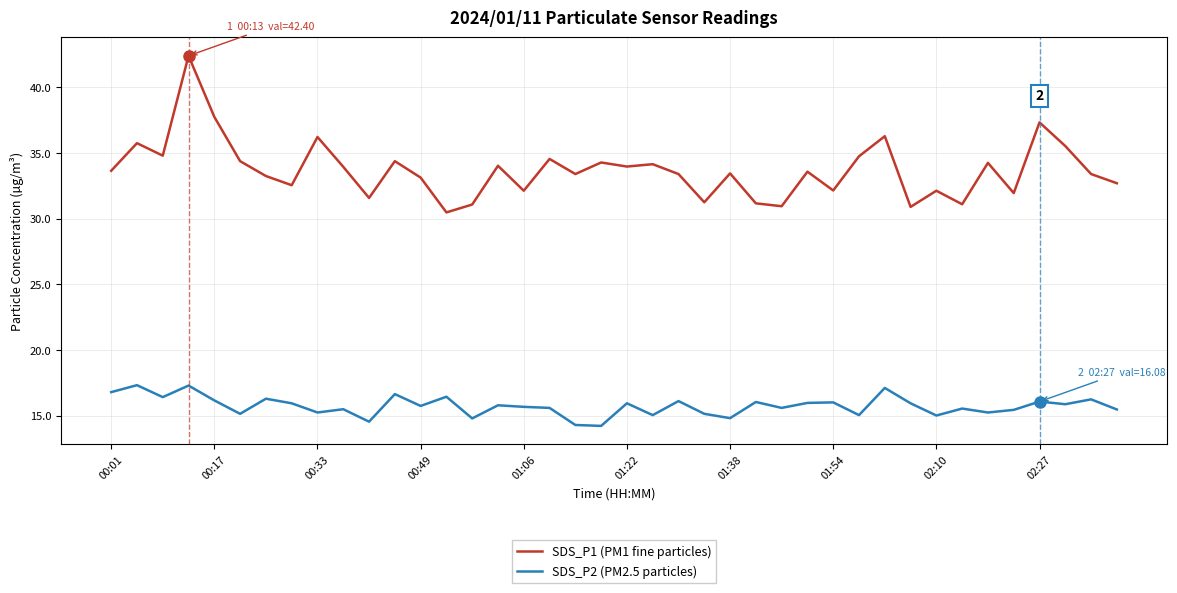

True or false: SDS_P1 (PM1 fine particles) and SDS_P2 (PM2.5 particles) intersect in this chart.

False